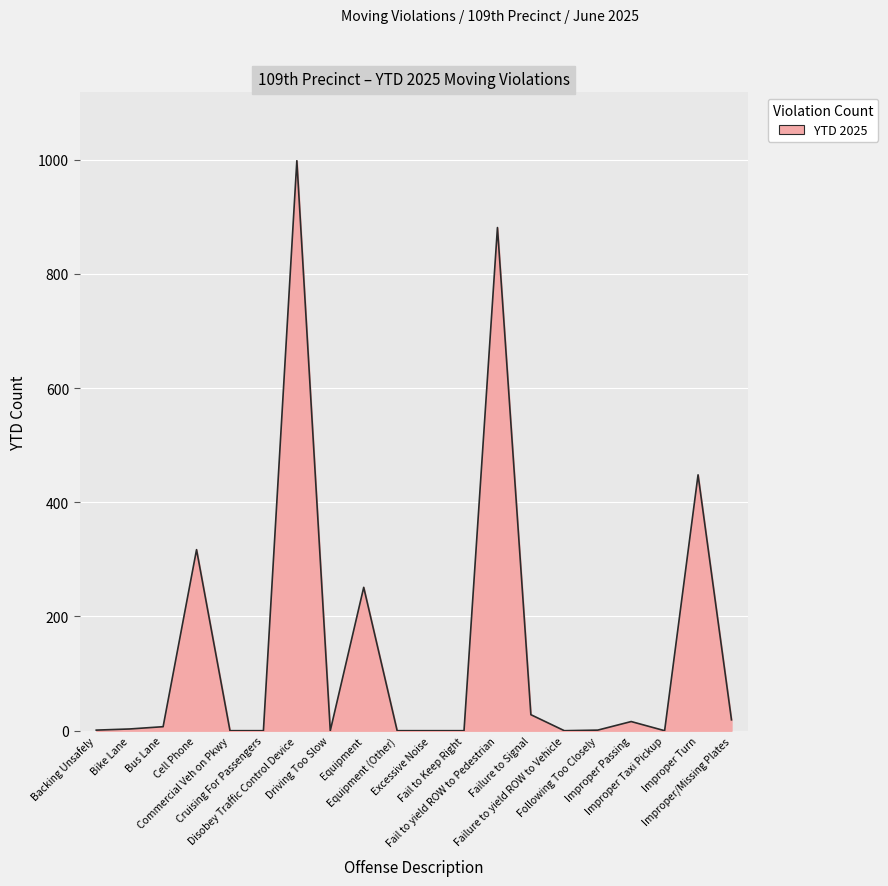

True or false: the data has more than 2 interior local peaks.

True